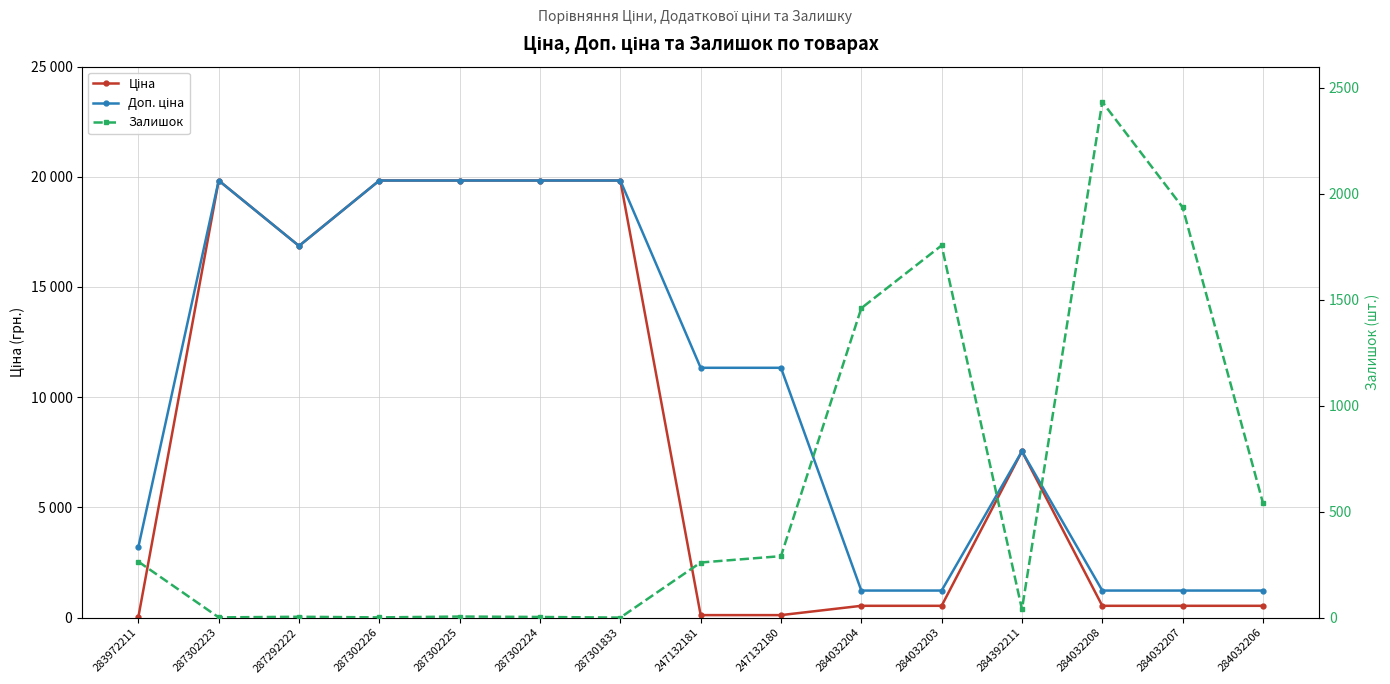

What are all the series names shown in the legend?

Ціна, Доп. ціна, Залишок